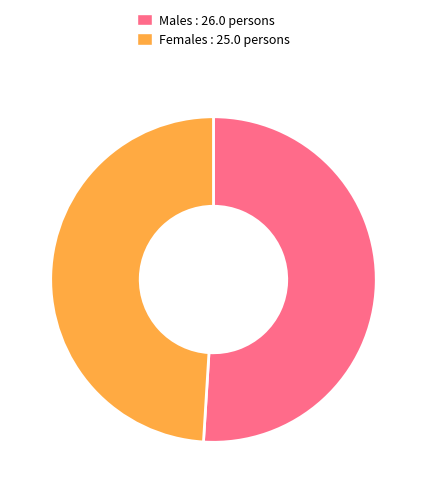

Is the sum of Females : 25.0 persons and Males : 26.0 persons greater than half?

Yes